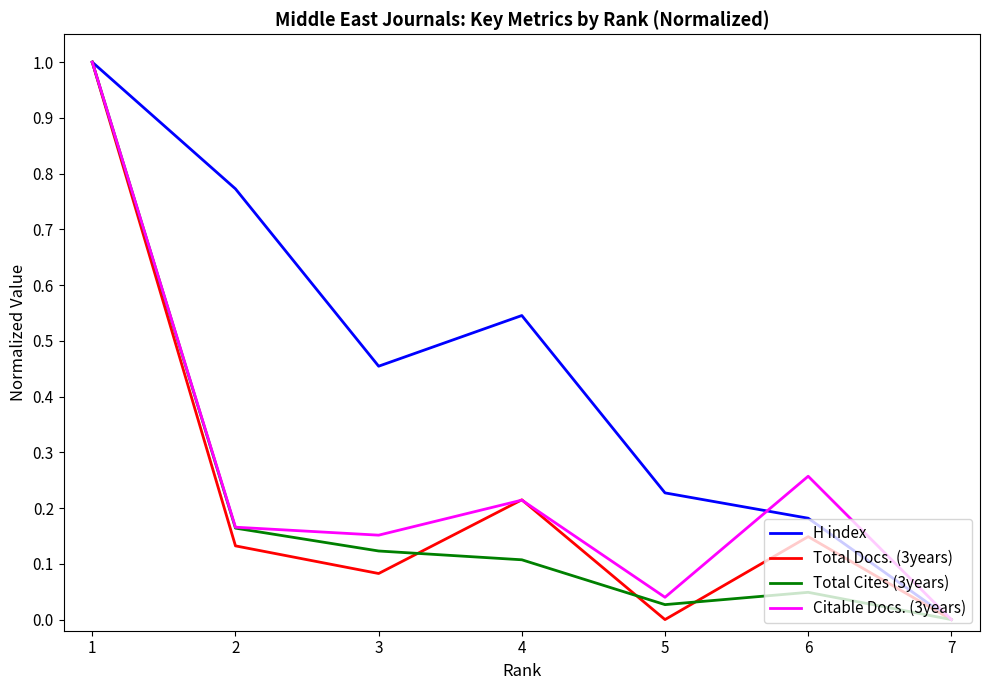

How many lines are shown in the chart?

4